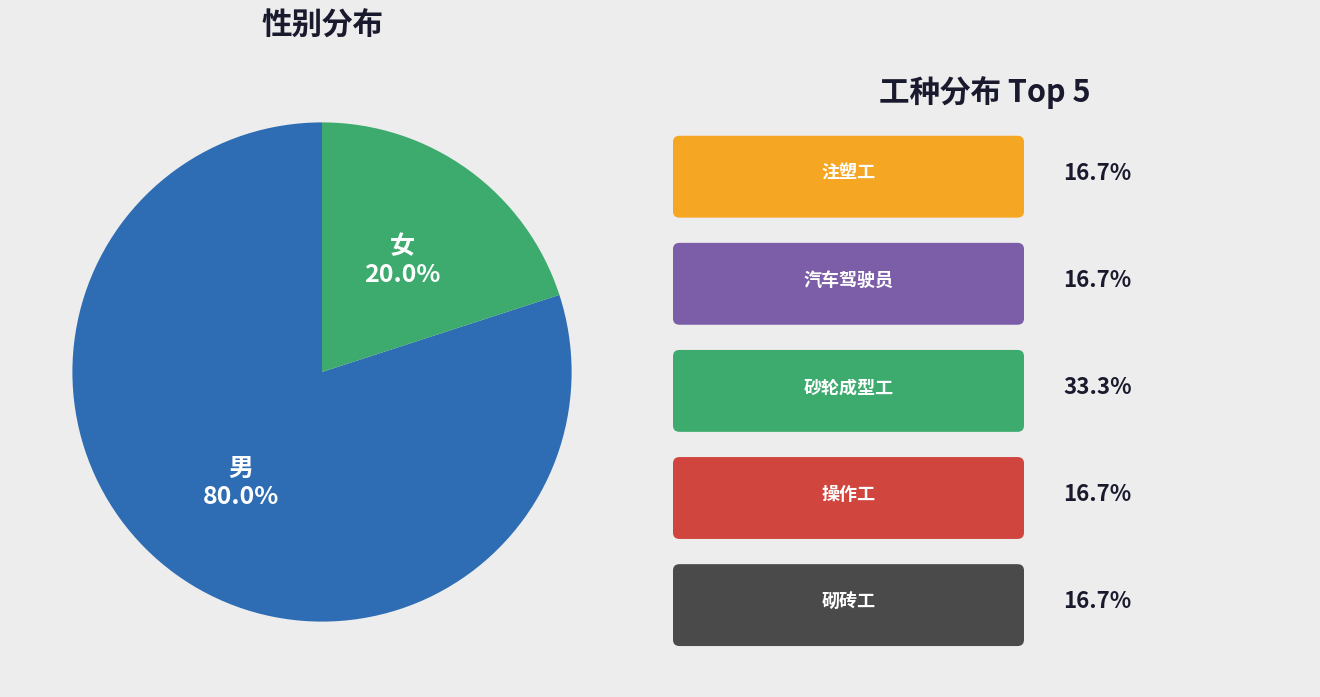

Rank the categories by value from lowest to highest.

女, 男